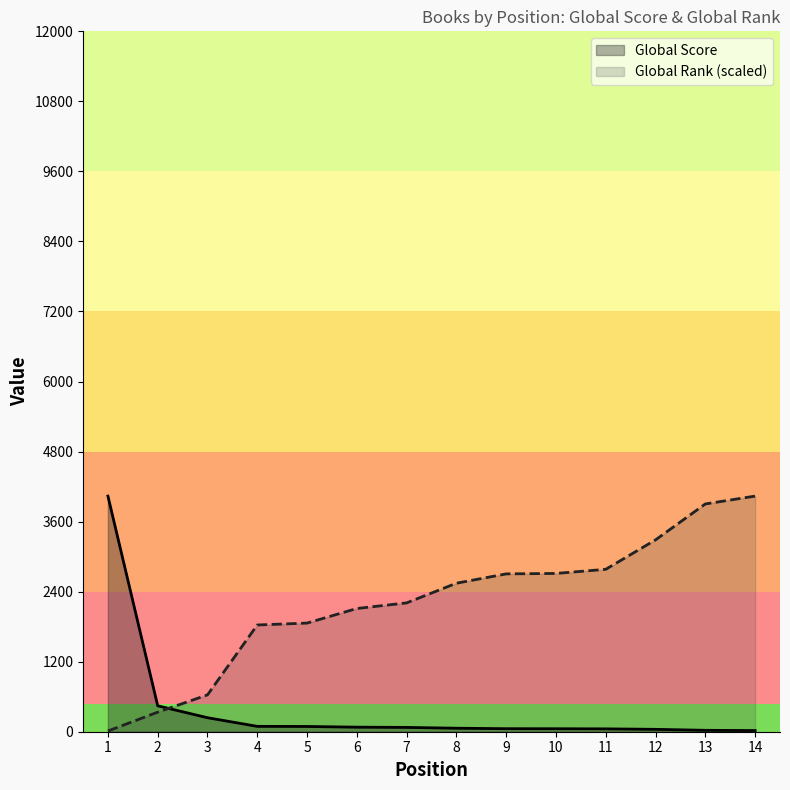

Which series has the largest total across all categories?

Global Rank (scaled)